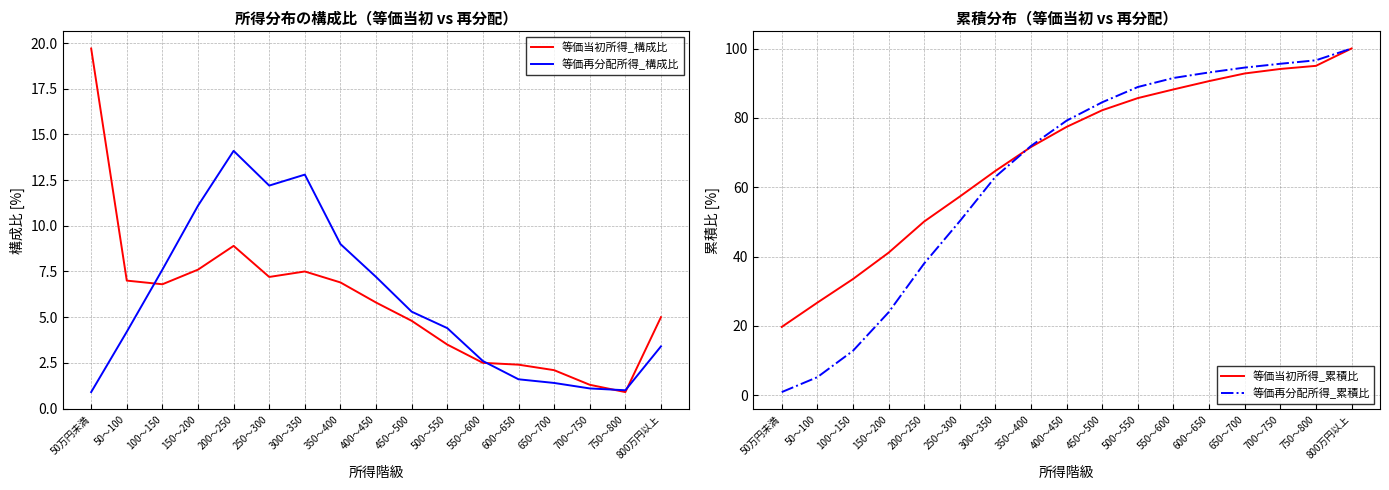

How many series are shown in this chart?

4